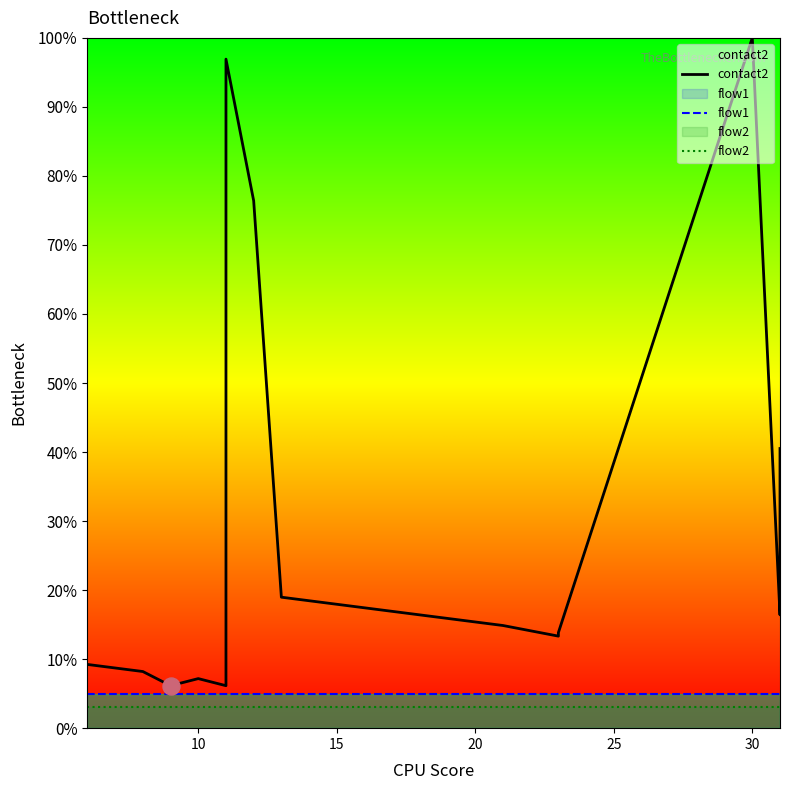

At how many categories does at least one series exceed 5?

20